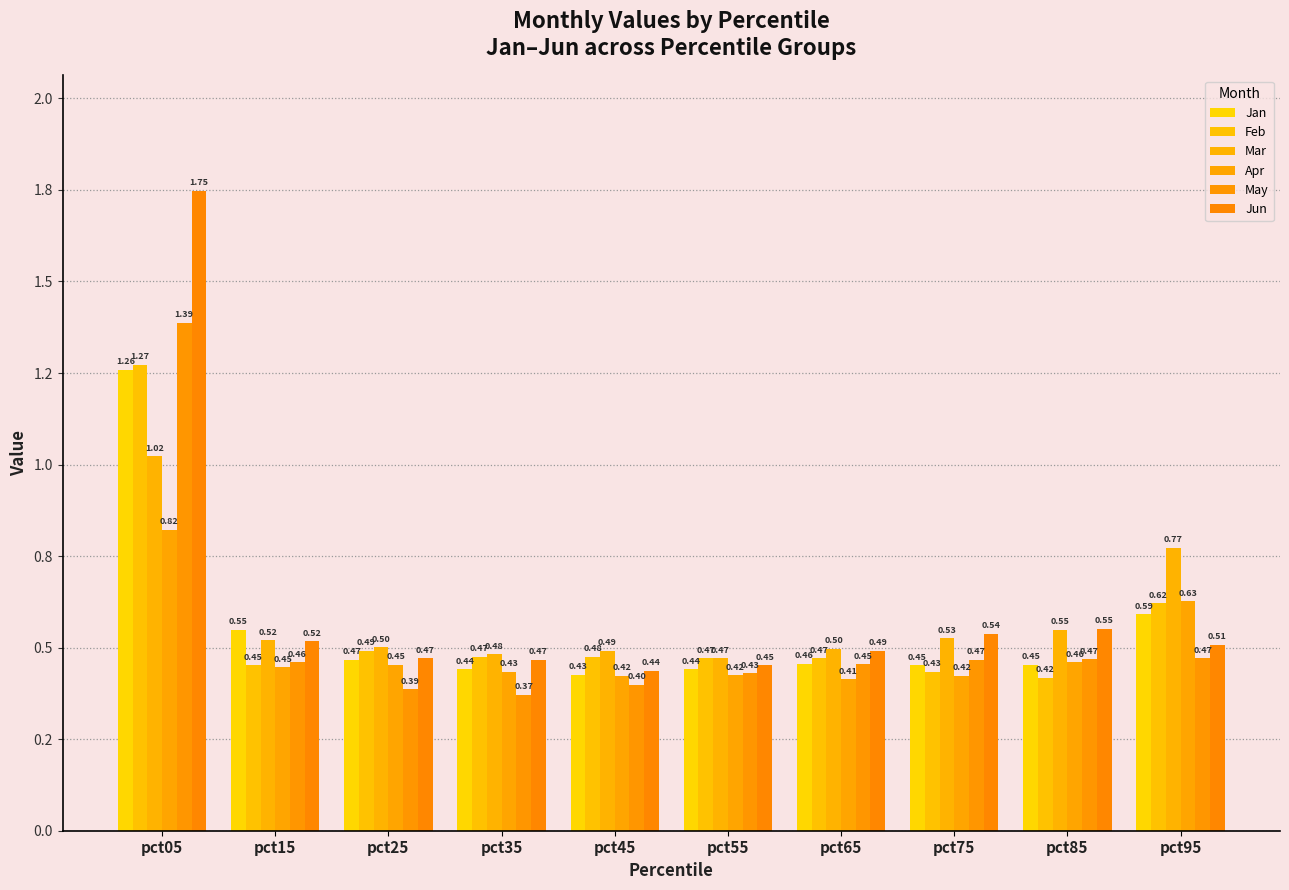

At which label does Mar reach its minimum?

pct55